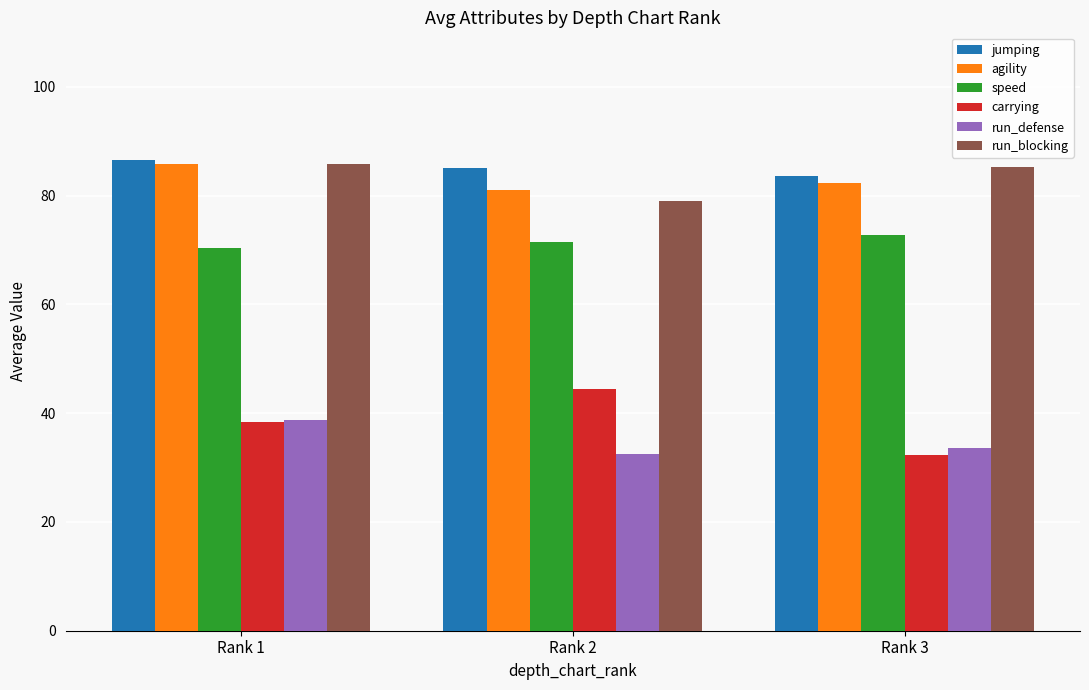

Is it true that run_defense equals 38.7 at Rank 1?

True